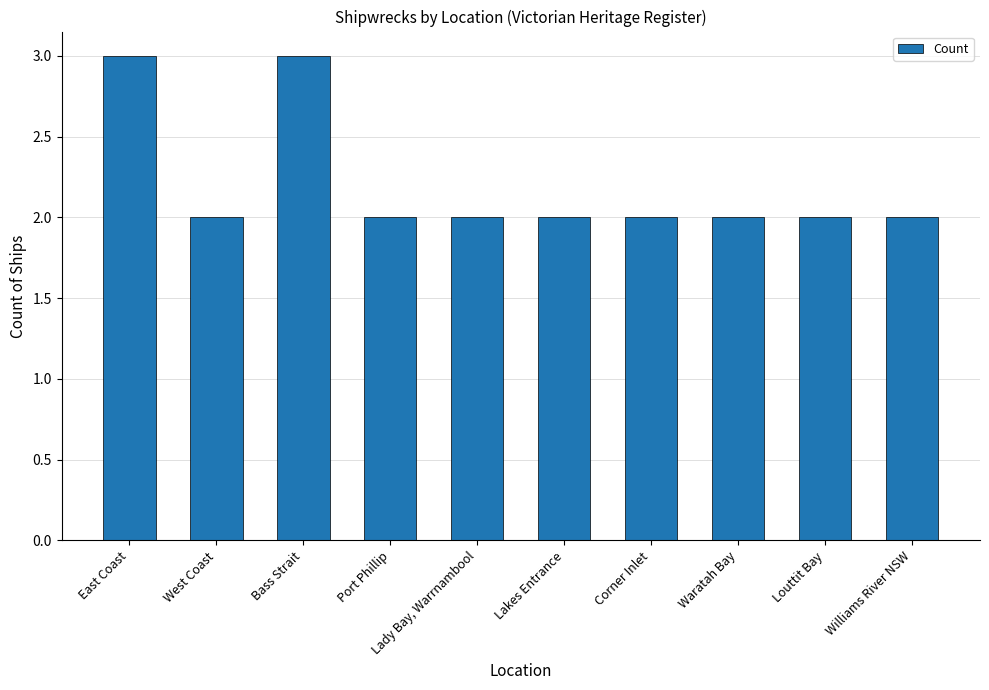

What is the difference between the values at Corner Inlet and Bass Strait?

1